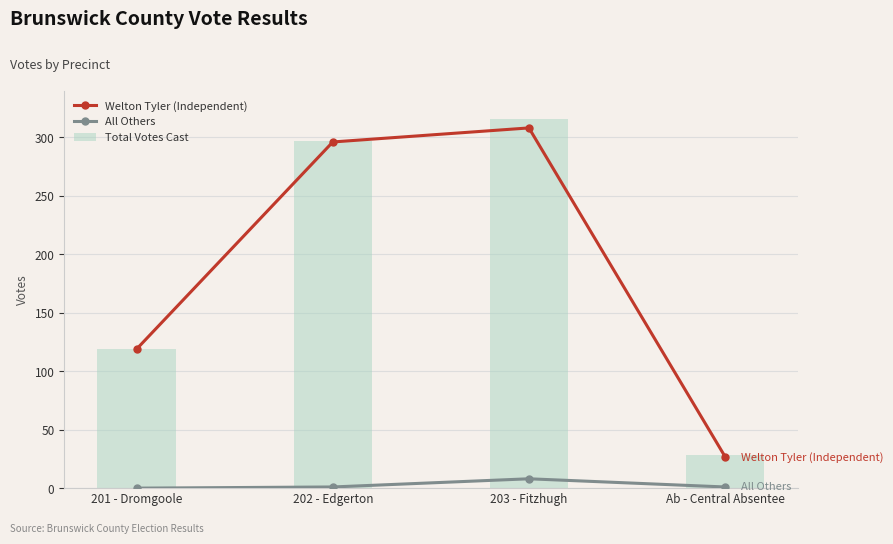

At which label does Total Votes Cast reach its peak?

203 - Fitzhugh